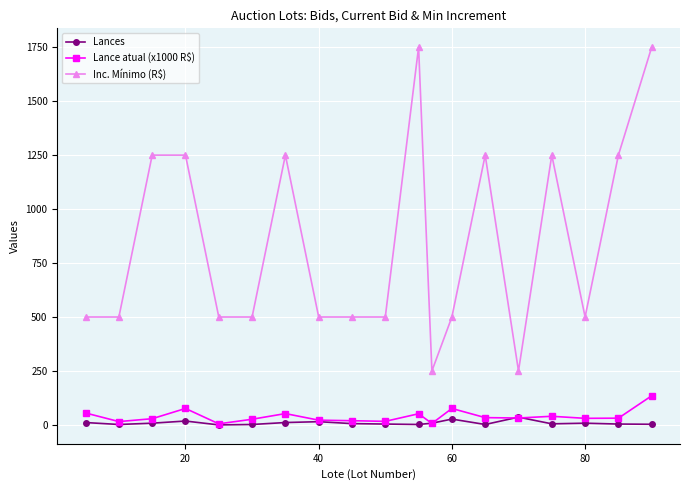

How many values in the Lance atual (x1000 R$) series exceed 31?

10